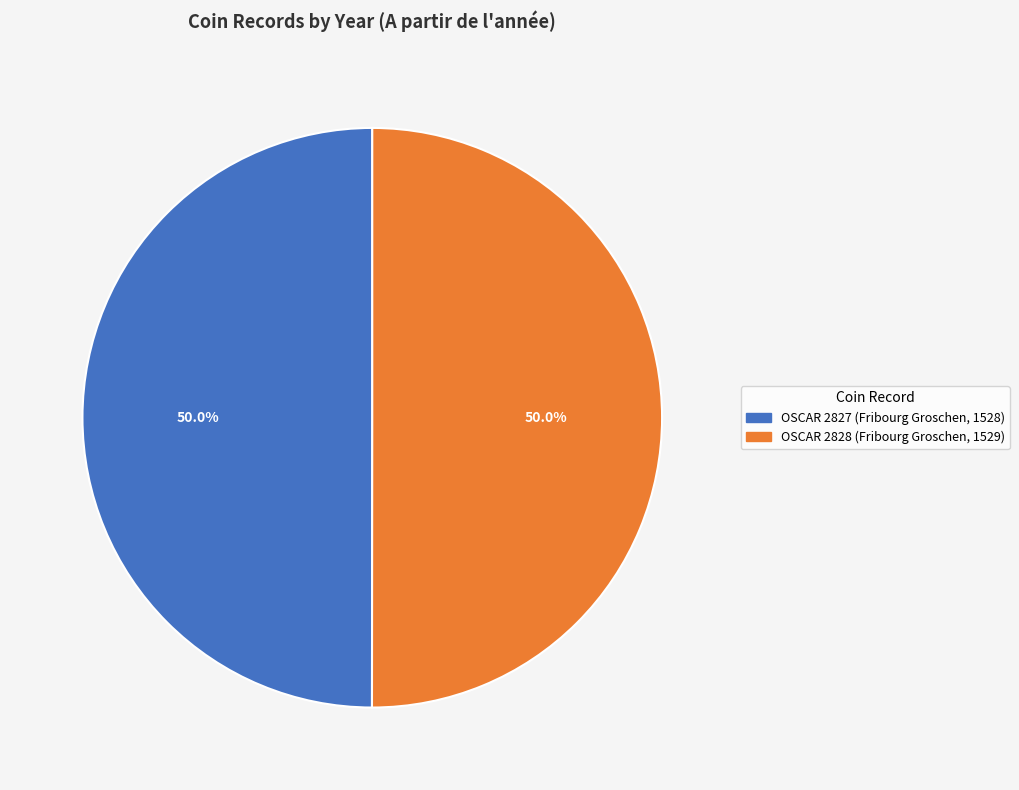

What percentage is the OSCAR 2827 (Fribourg Groschen, 1528) slice, to the nearest percent?

50%